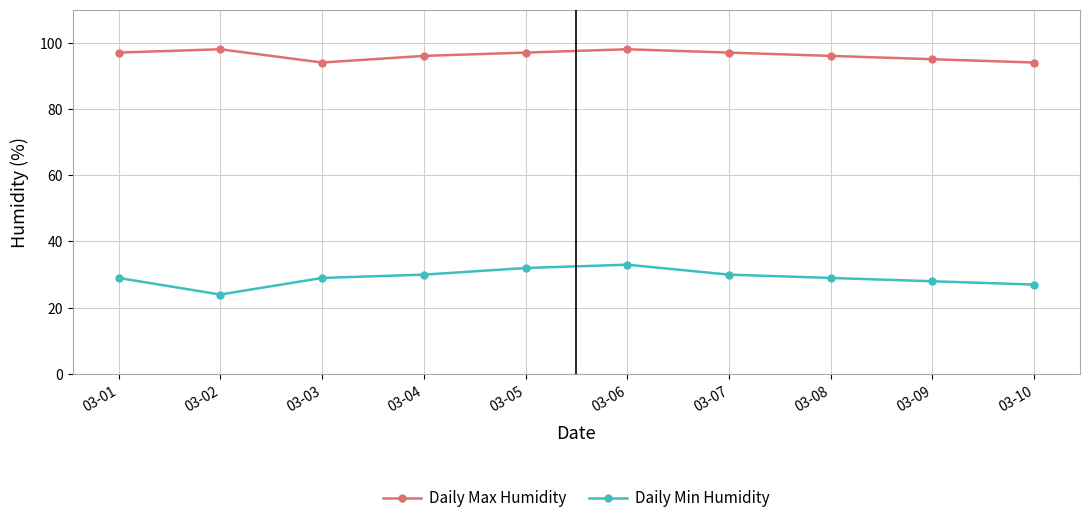

Which series has the largest total across all categories?

Daily Max Humidity